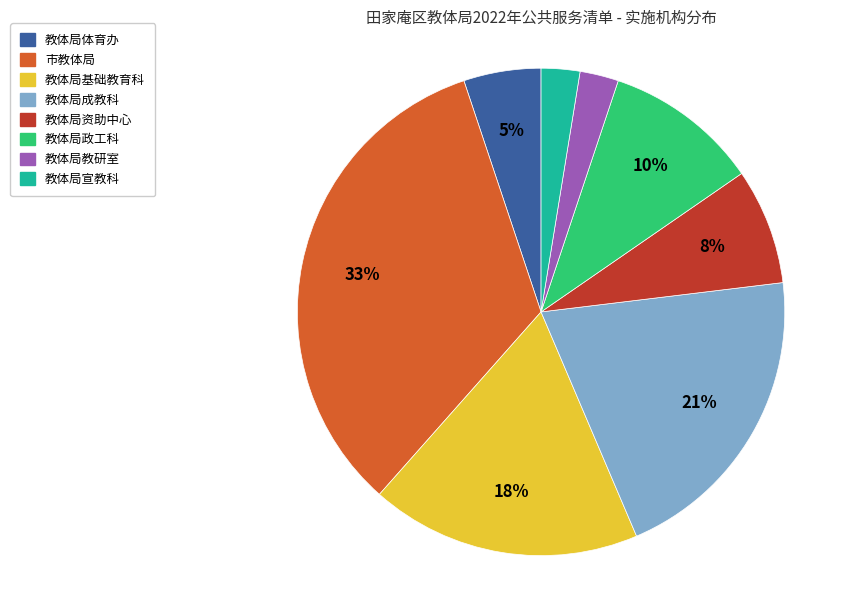

True or false: 教体局宣教科 accounts for 3% of the total.

True